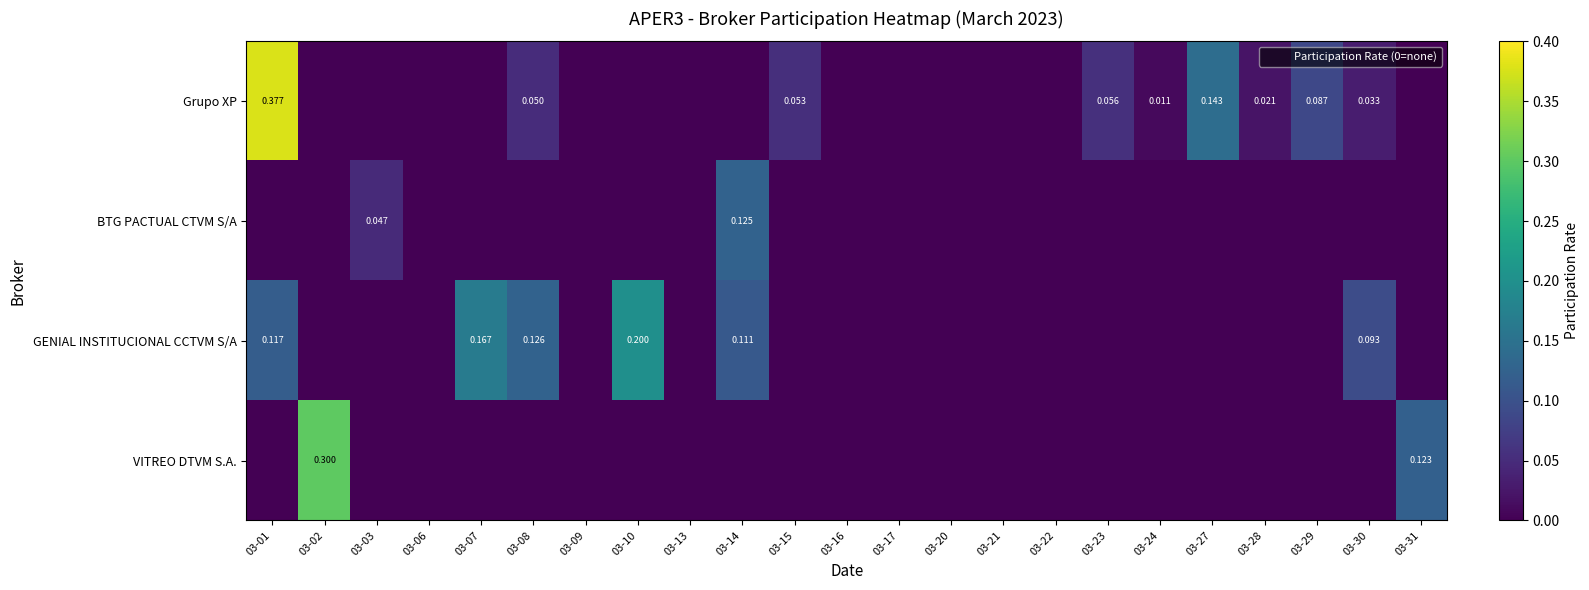

Between 03-27 and 03-01, which is larger?

03-01